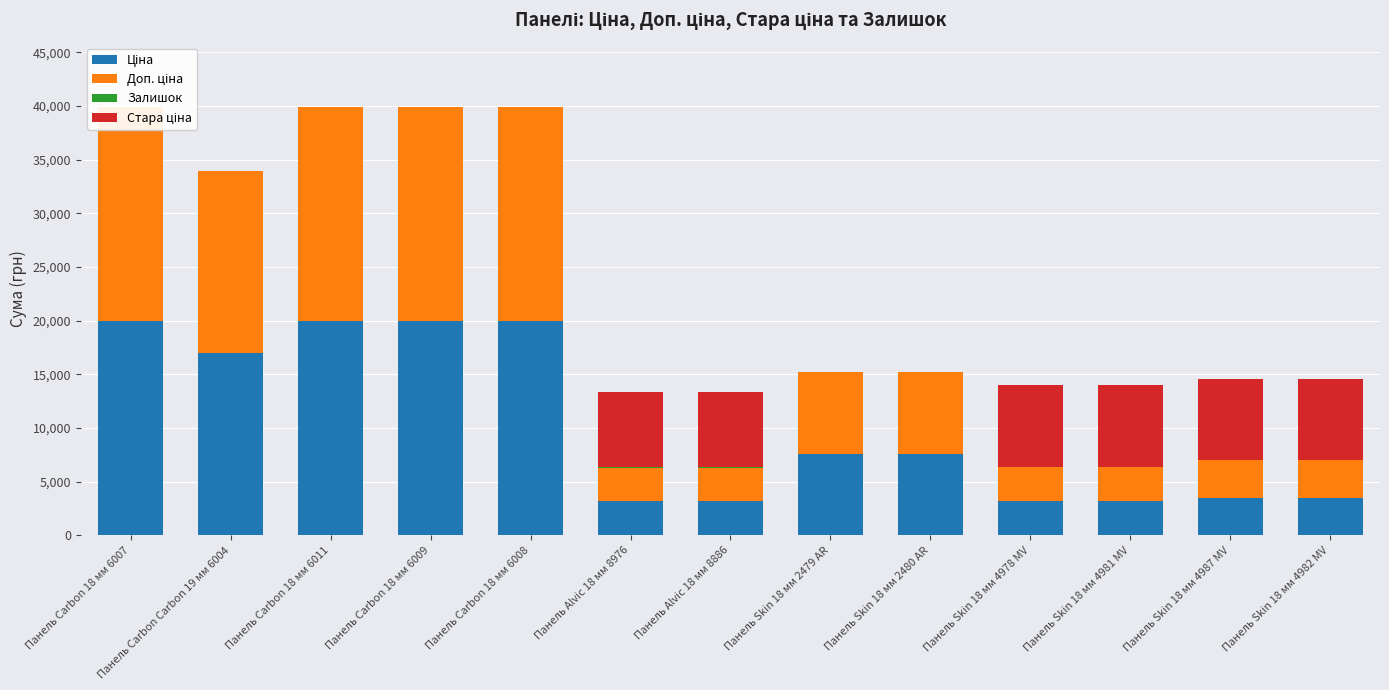

What is the sum of the Ціна values at Панель Skin 18 мм 2480 AR and Панель Skin 18 мм 4978 MV?

10787.1